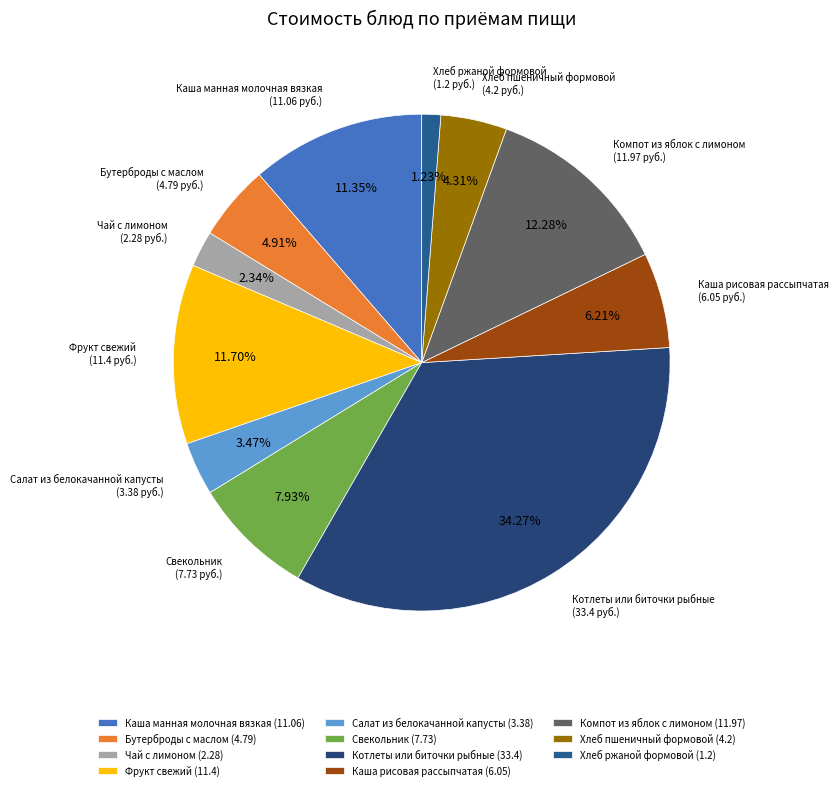

To the nearest percent, what is the difference between the largest and smallest slice percentages?

33%